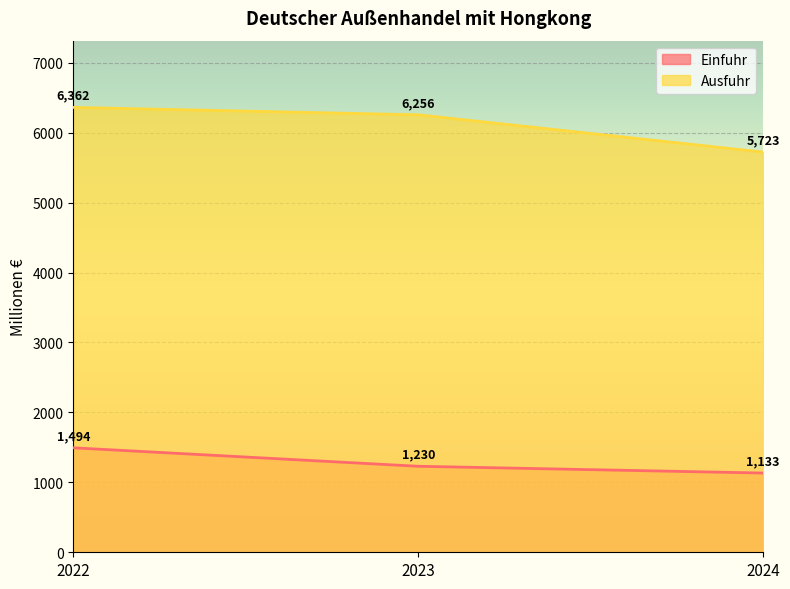

Reading left to right, list all the values displayed in this chart.

Einfuhr: 1494	1230	1133
Ausfuhr: 6362	6256	5723